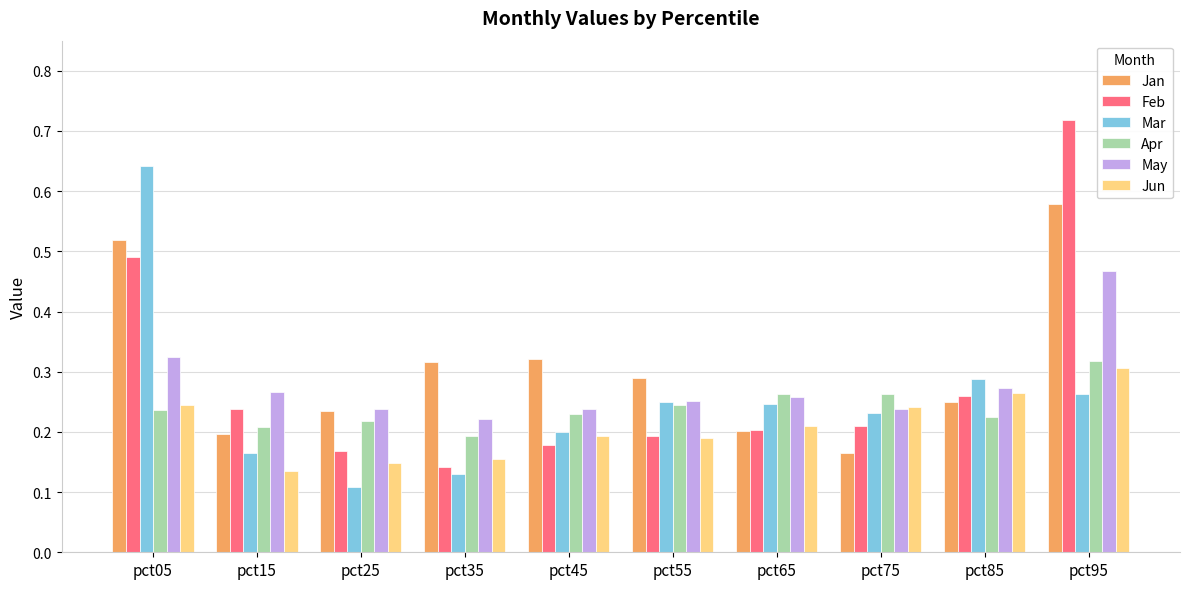

At how many categories does at least one series exceed 0?

10